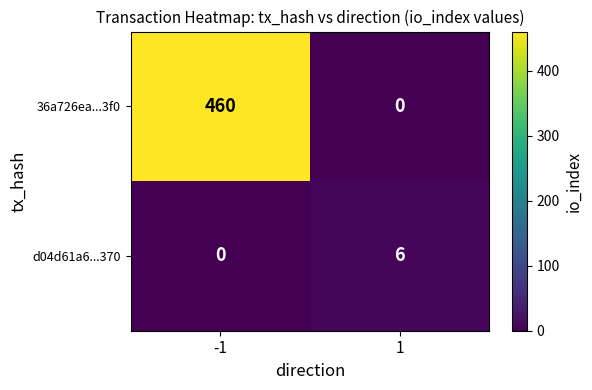

Which series has the largest range (max minus min)?

36a726ea...3f0